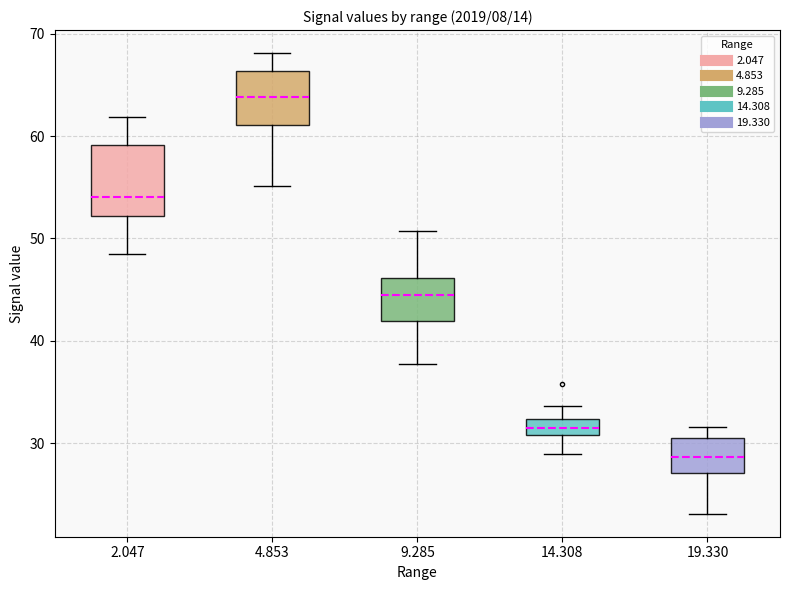

Which box has the highest median line?

4.853